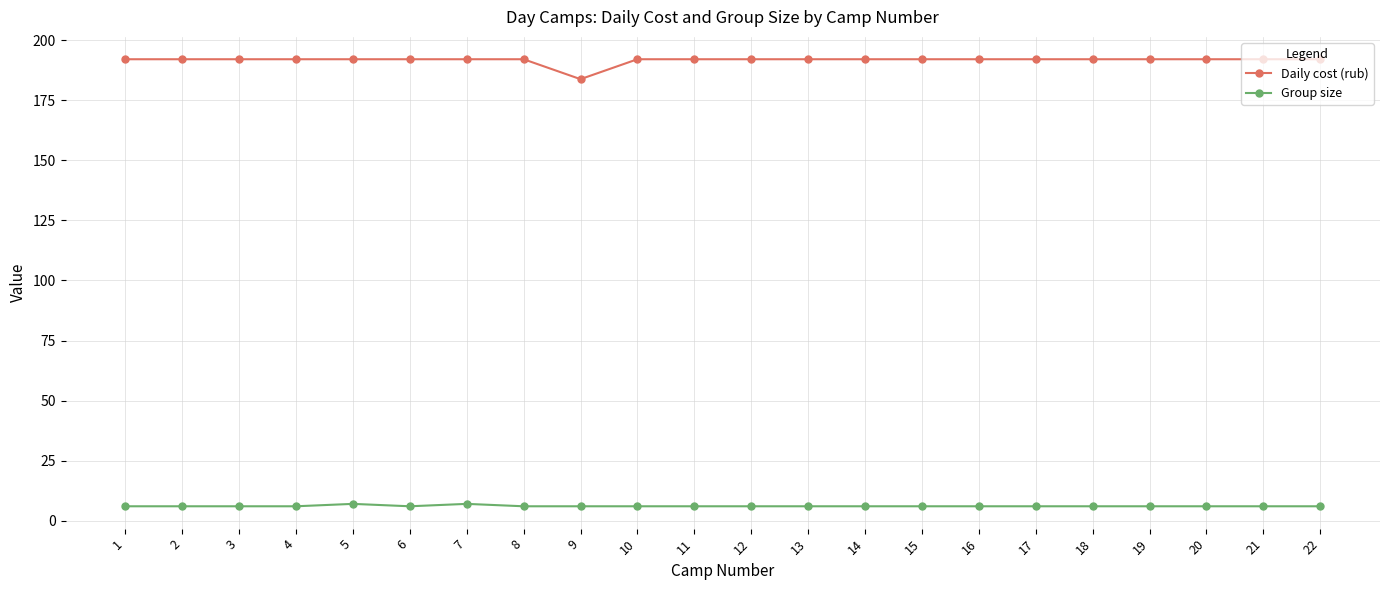

At which label does Daily cost (rub) reach its minimum?

9